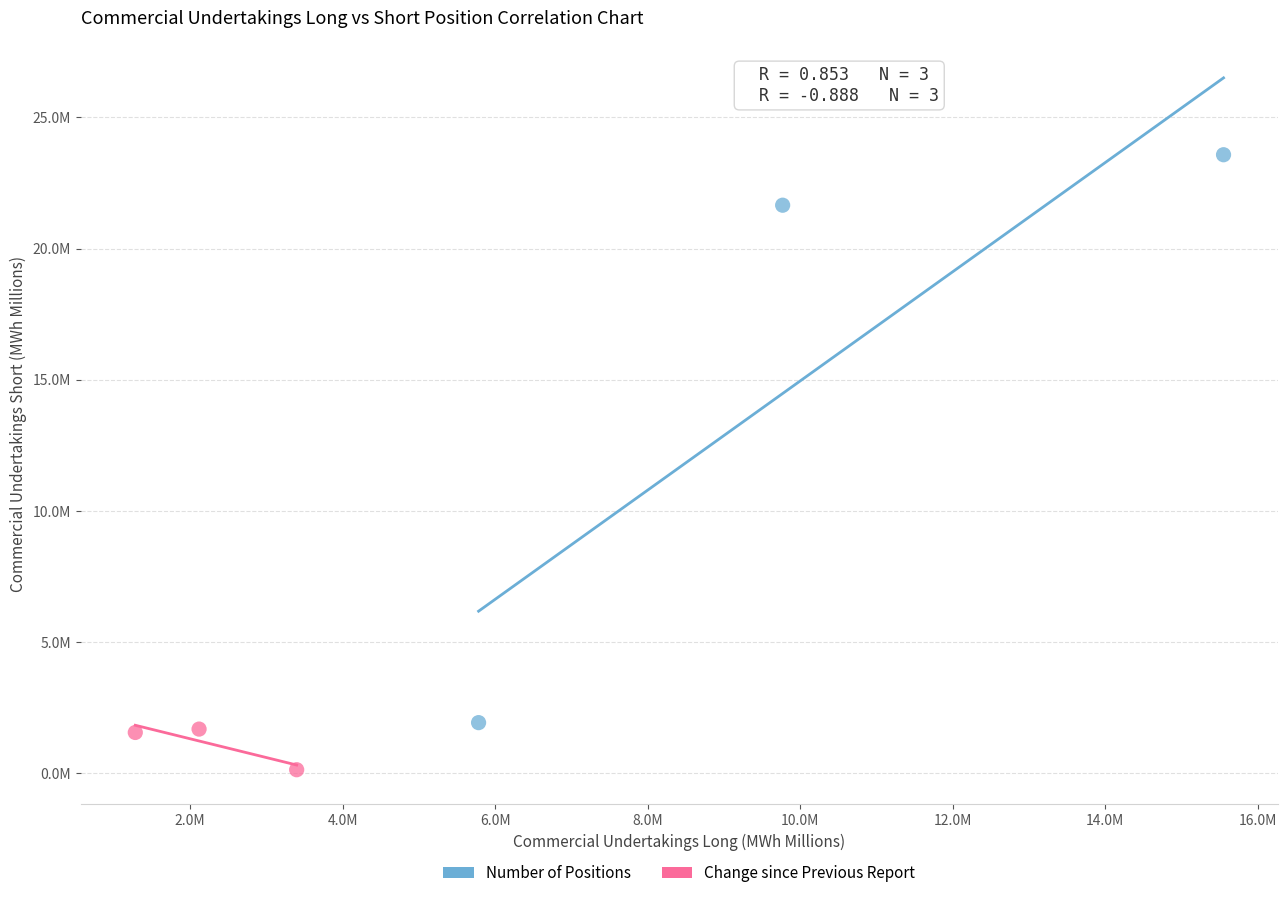

Which series has the largest Y range (max minus min)?

Number of Positions